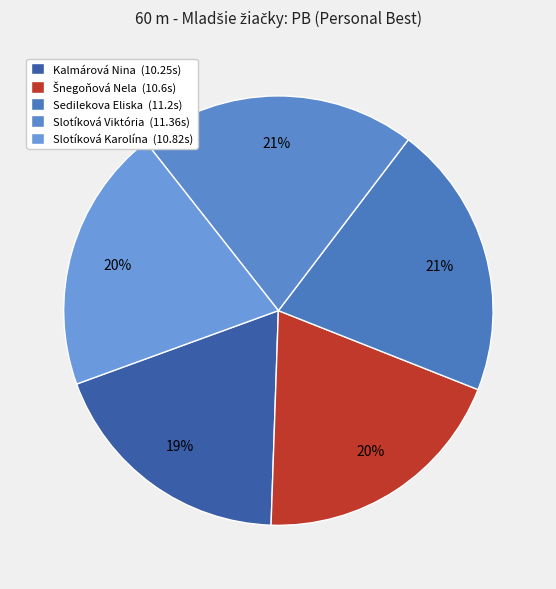

To the nearest percent, what percentage of the pie is Slotíková Karolína?

20%